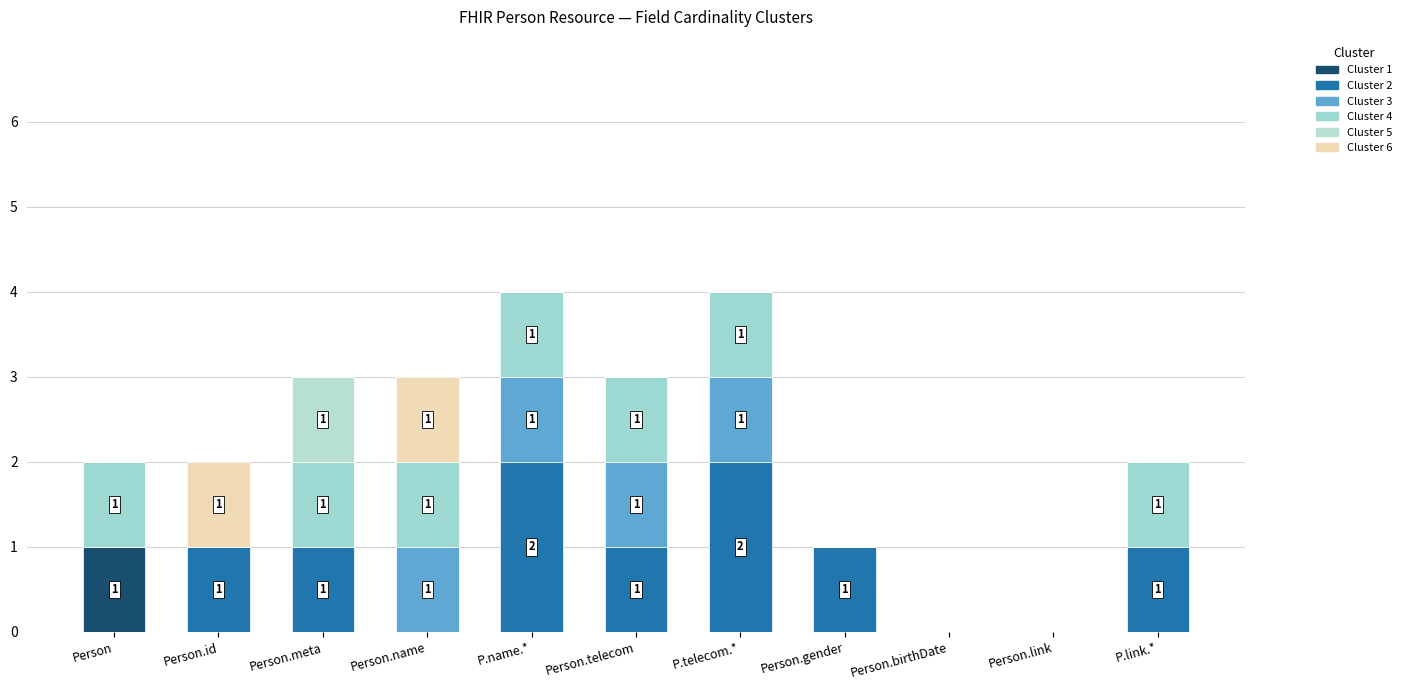

How many Cluster 1 values are between 0 and 1?

11